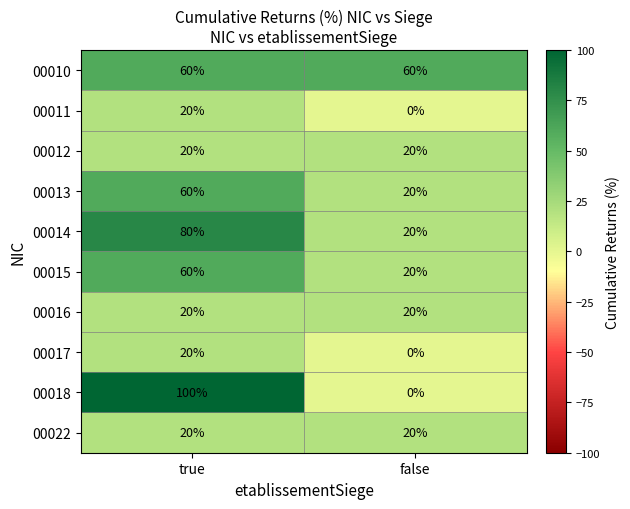

What is the spread (max minus min) of values at true?

80